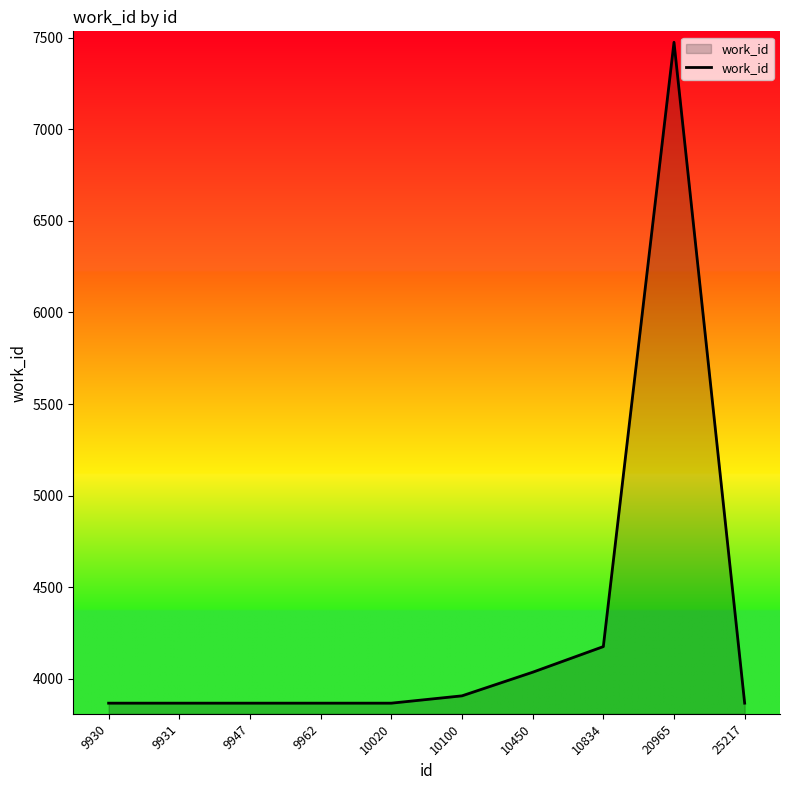

Reading right to left, list all the values displayed in this chart.

25217=3866	20965=7476	10834=4175	10450=4035	10100=3906	10020=3866	9962=3866	9947=3866	9931=3866	9930=3866